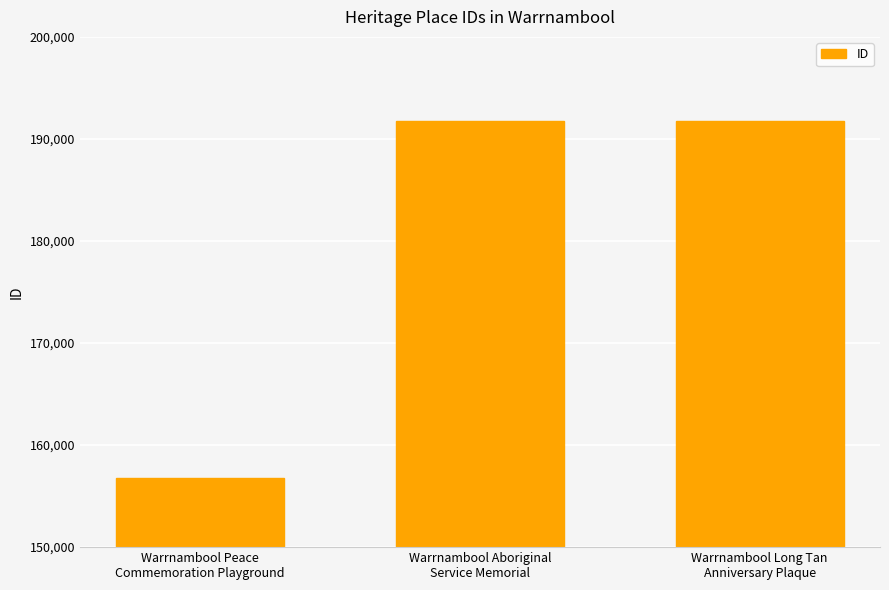

What is the difference between the second highest and minimum values?

34976